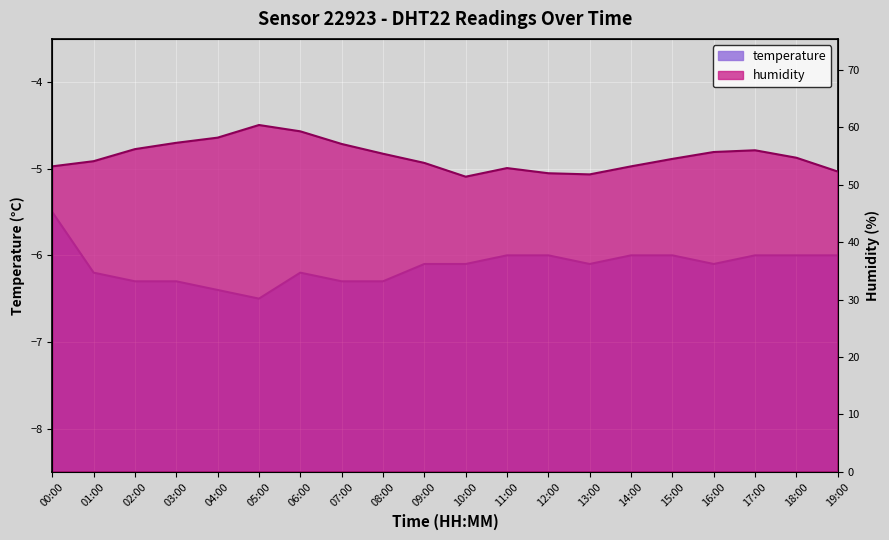

How many data points in humidity are less than 54?

8